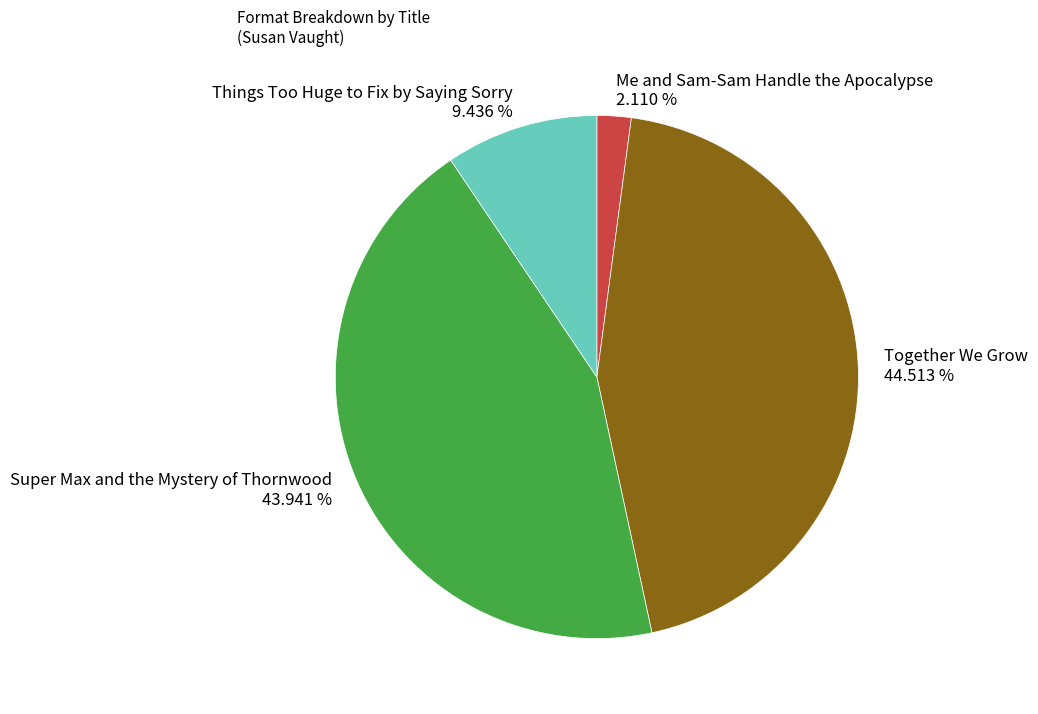

Does any single category account for the majority?

No